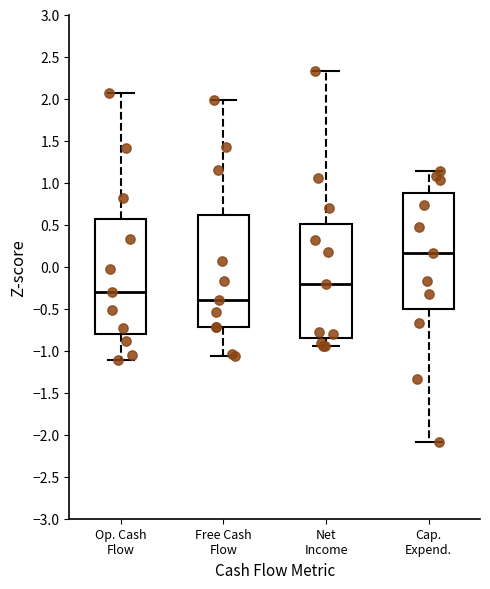

Reading left to right, transcribe this box plot: for each box, give where its median line is, the range the box spans, and where its two whiskers end, as read against the y-axis. The values are not printed on the chart, so give them approximately, as read against the axis.

Op. Cash Flow: median -0.30, box -0.80 to 0.55, whiskers -1.10 to 2.05
Free Cash Flow: median -0.40, box -0.70 to 0.60, whiskers -1.05 to 2.00
Net Income: median -0.20, box -0.85 to 0.50, whiskers -0.95 to 2.30
Cap. Expend.: median 0.15, box -0.50 to 0.90, whiskers -2.10 to 1.15